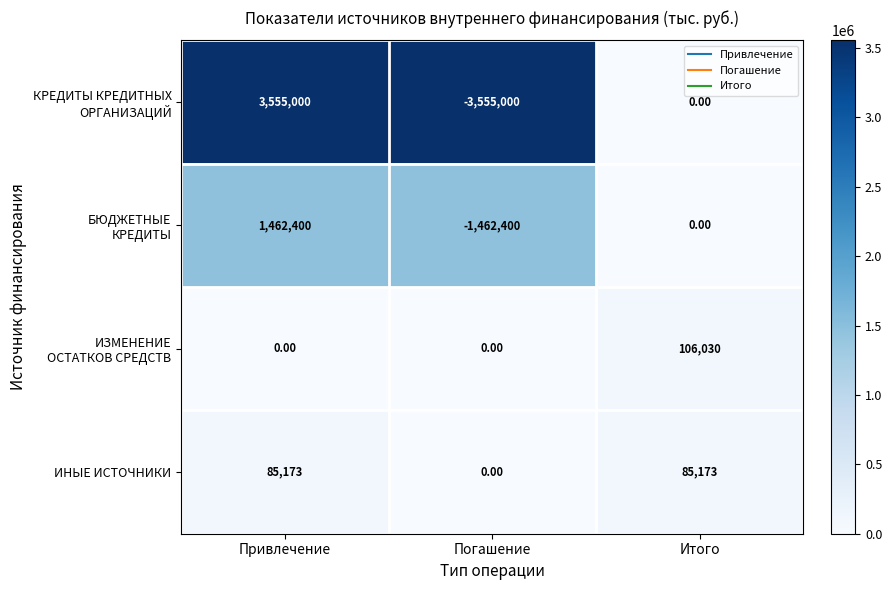

Which series has the largest total across all categories?

ИНЫЕ ИСТОЧНИКИ